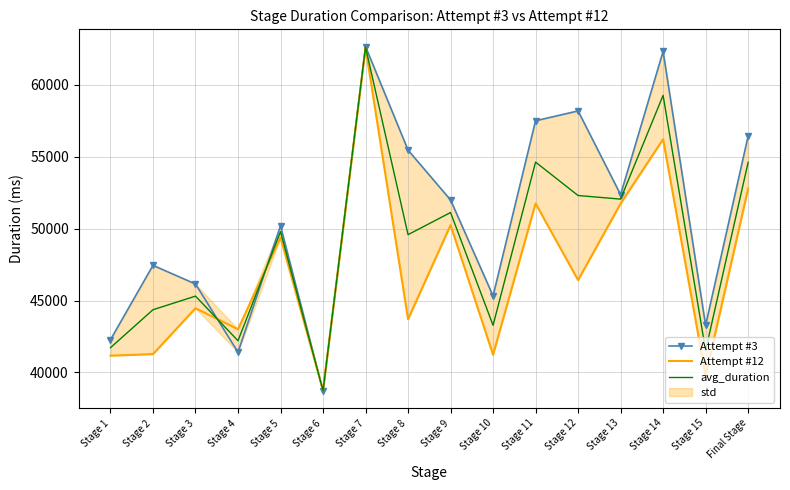

How many values in the Attempt #12 series exceed 46426?

7